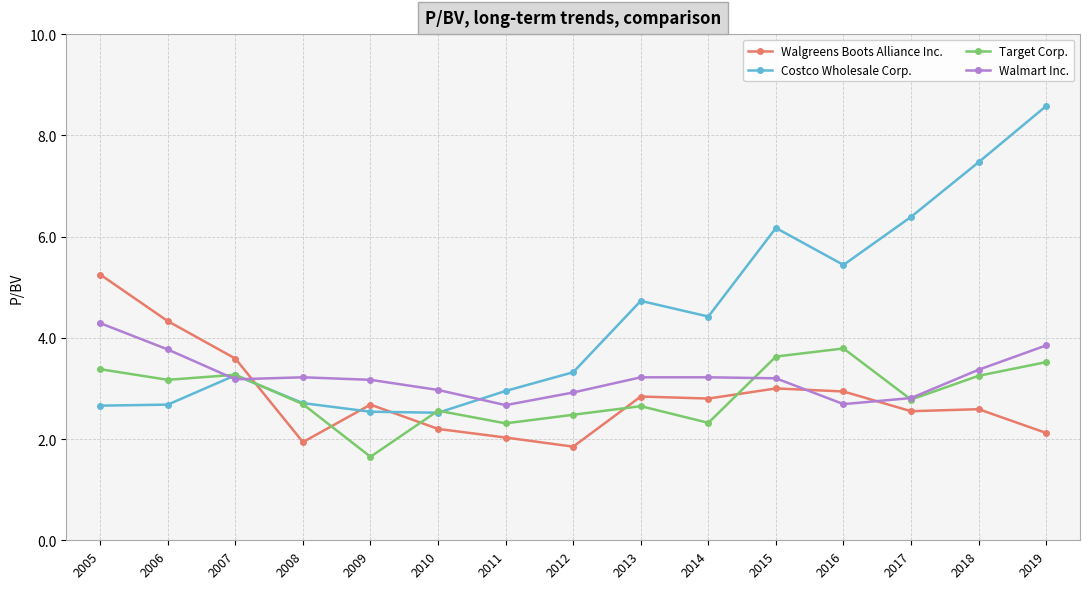

What is the difference between the highest and lowest values at 2014?

2.1